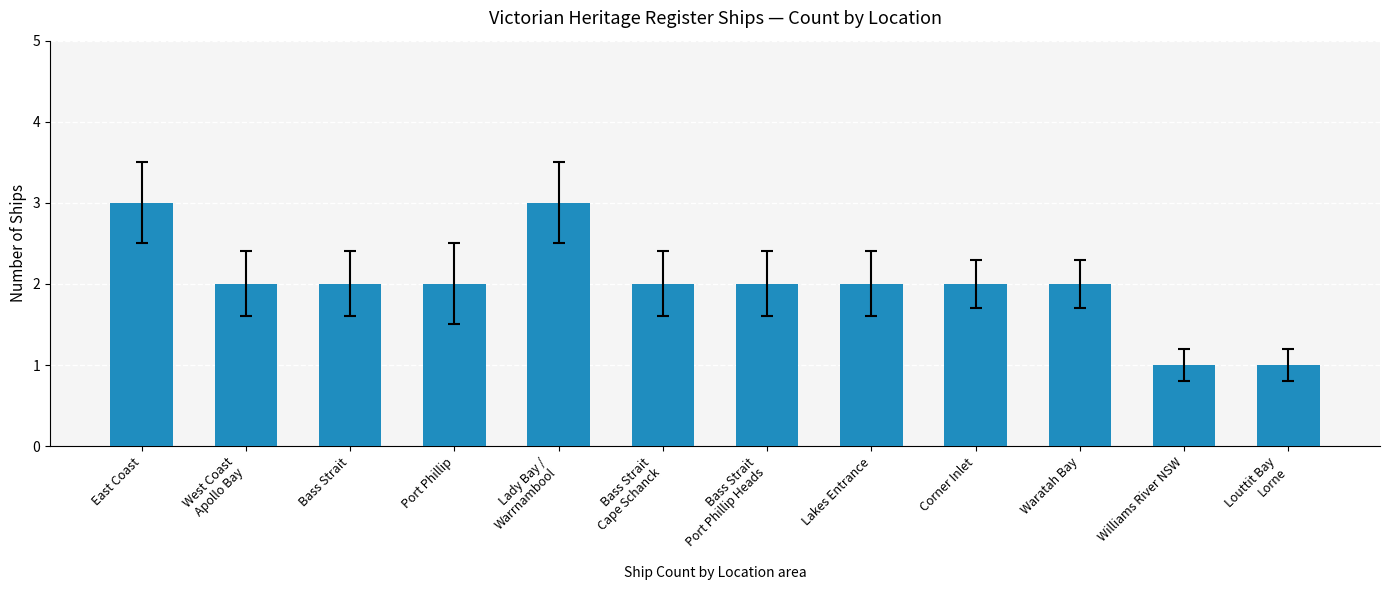

What is the maximum value shown in the chart?

3